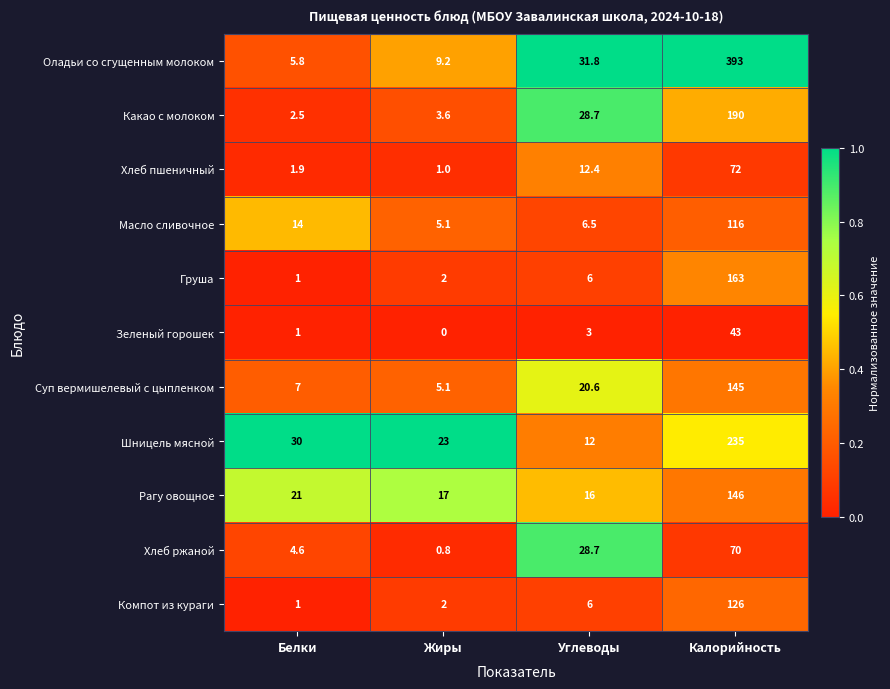

Which category has the lowest value across all series?

Жиры